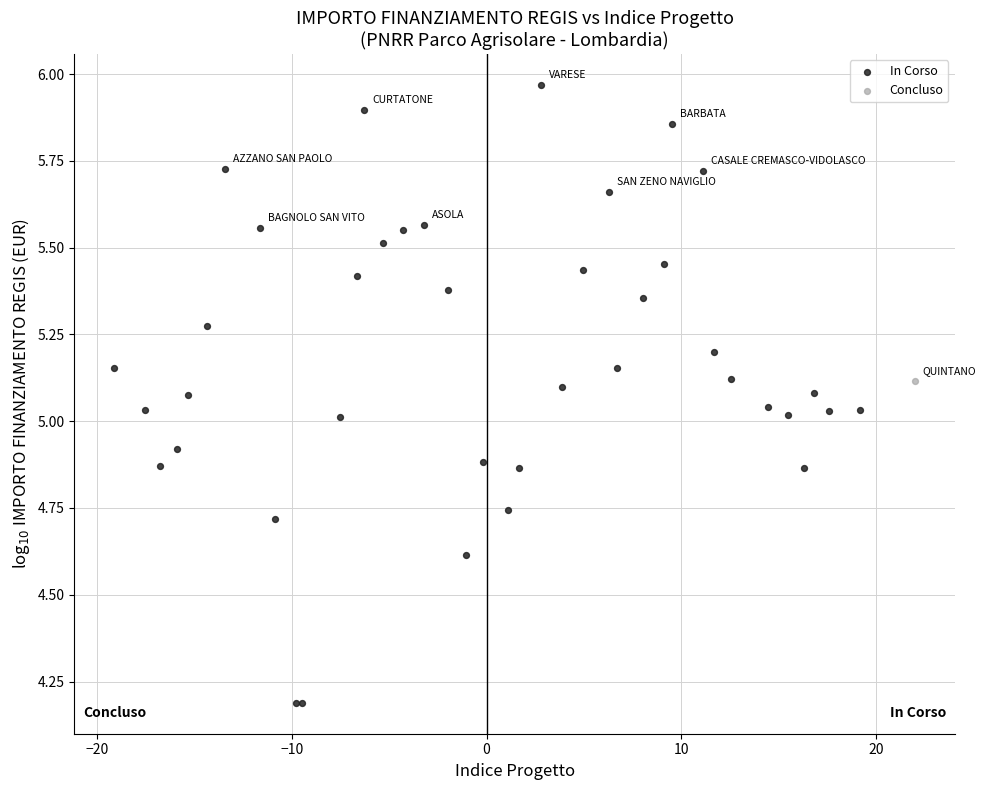

What are all the series names shown in the legend?

In Corso, Concluso